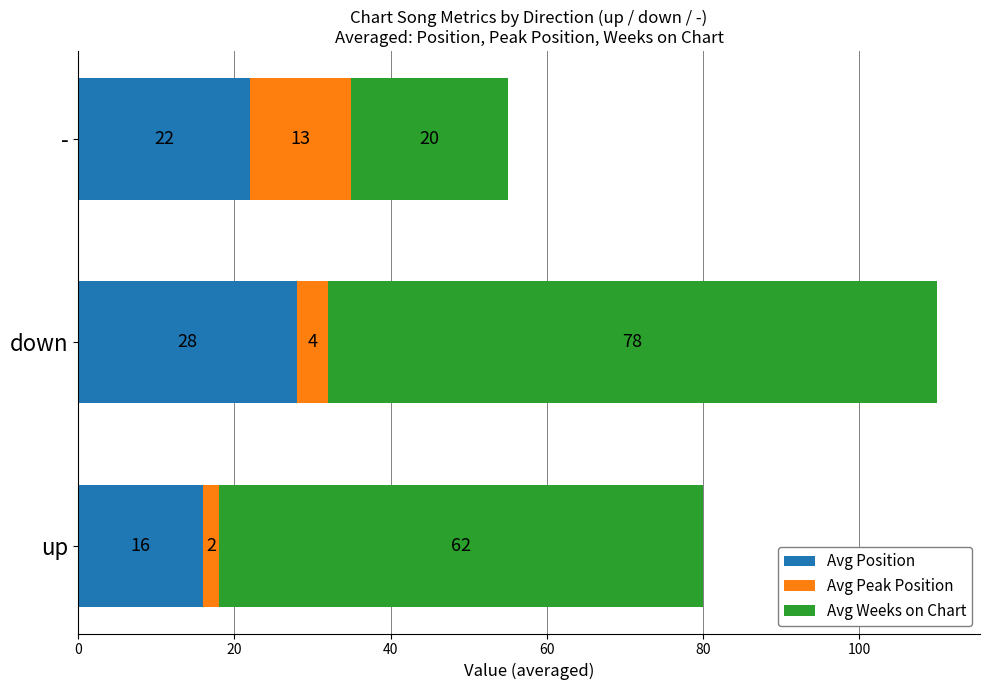

How many distinct data groups are displayed?

3